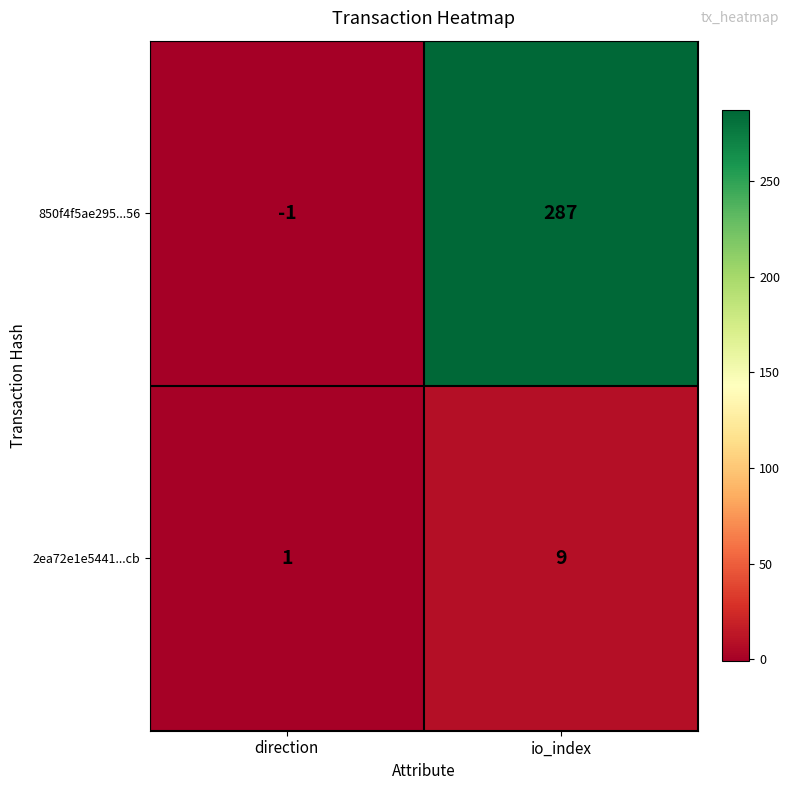

What is the difference between the highest and lowest values at direction?

2